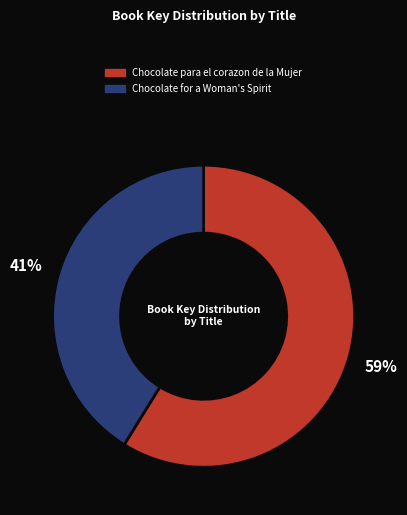

To the nearest percent, what percentage of the pie is Chocolate para el corazon de la Mujer?

59%